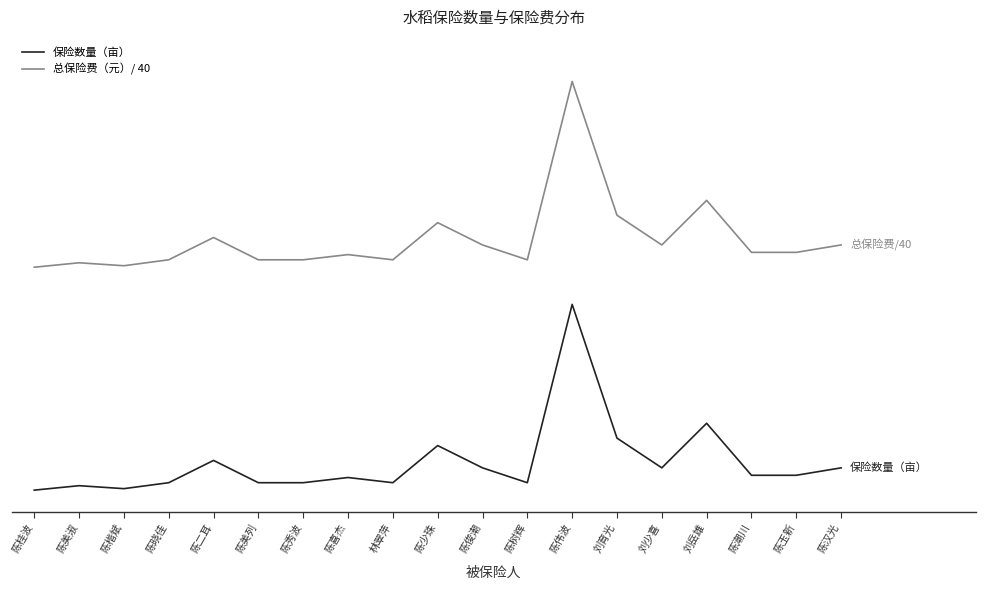

What are all the series names shown in the legend?

保险数量（亩）, 总保险费（元）/ 40